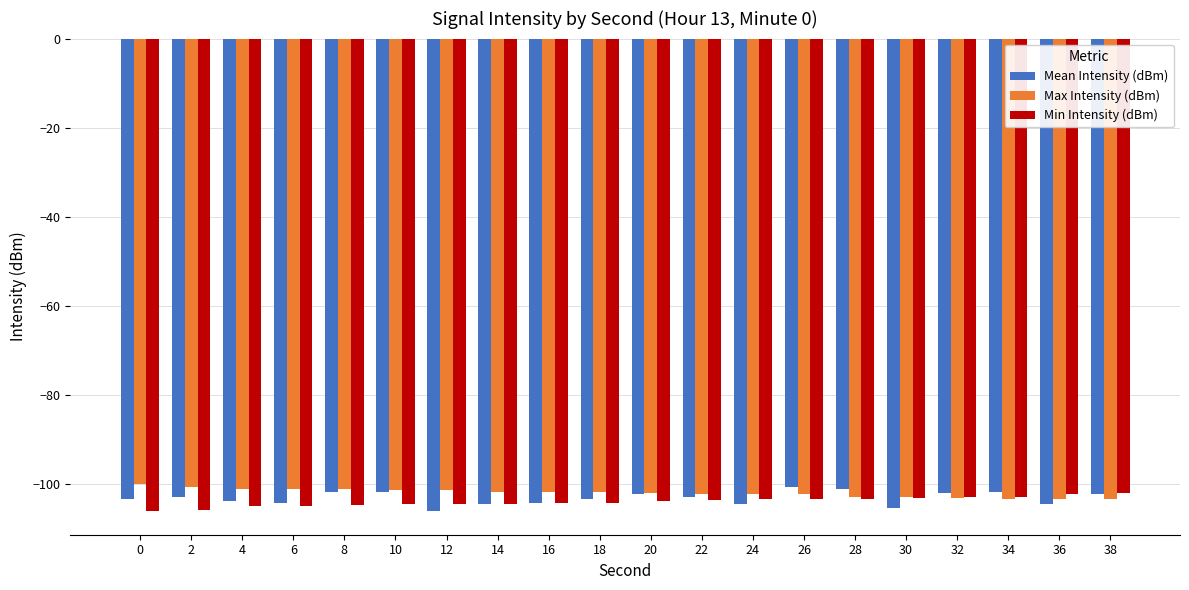

What is the difference between the Min Intensity (dBm) values at 14 and 24?

1.0